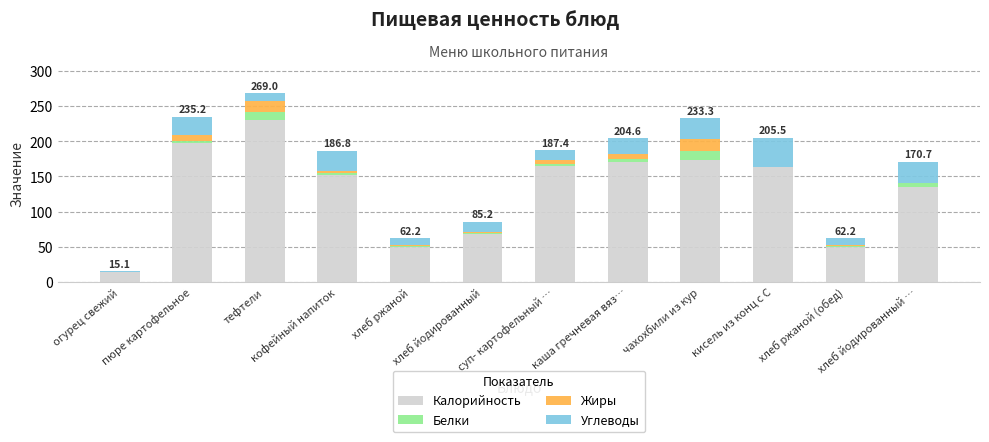

How many categories are shown in the chart?

12